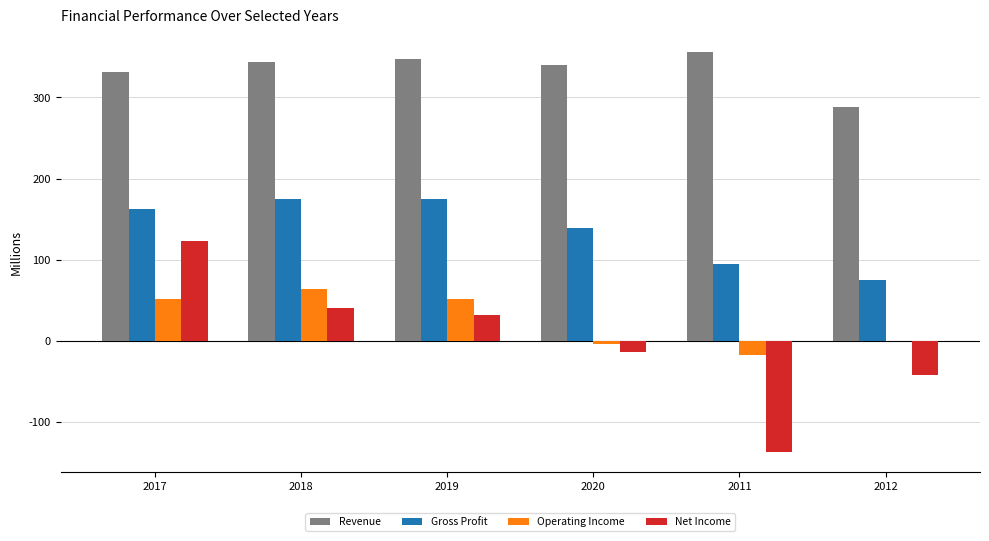

How many values in the Operating Income series exceed 51?

3